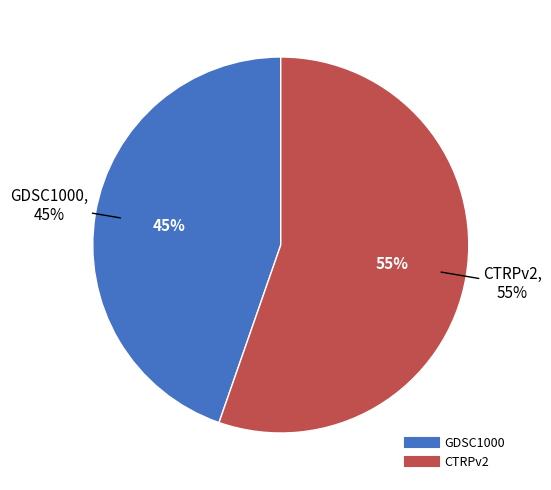

To the nearest percent, what is the combined percentage of GDSC1000 and CTRPv2?

100%